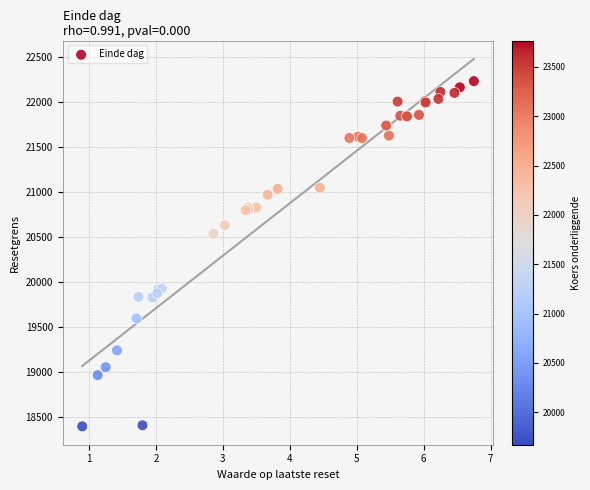

What Y value in the scatter plot is closest to 20312?

20534.4